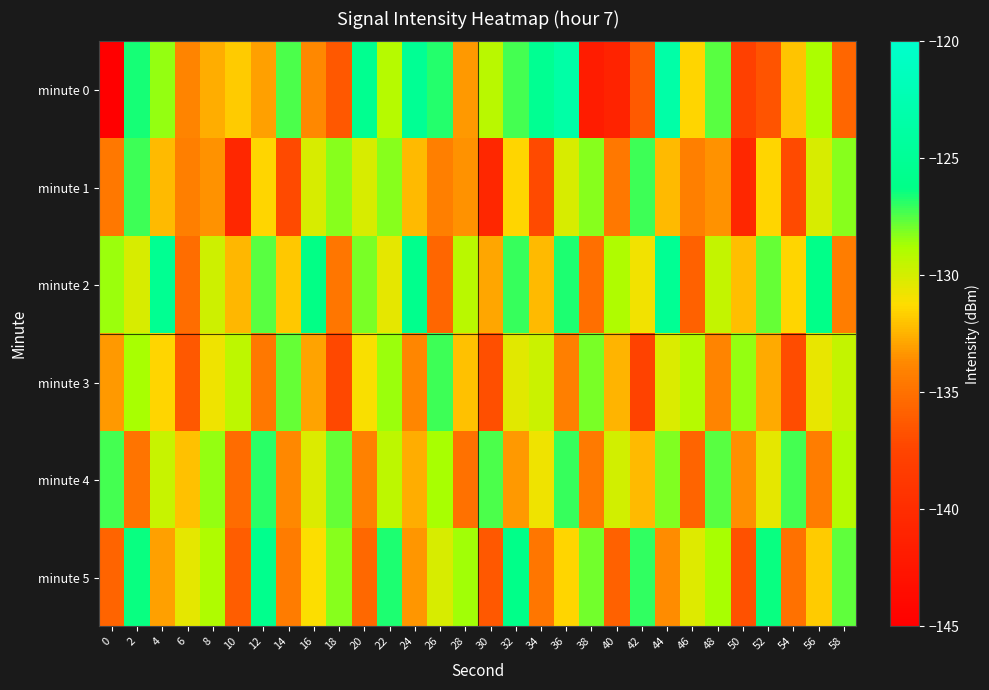

Rank the series by their maximum value, from highest to lowest.

minute 0, minute 2, minute 5, minute 4, minute 1, minute 3